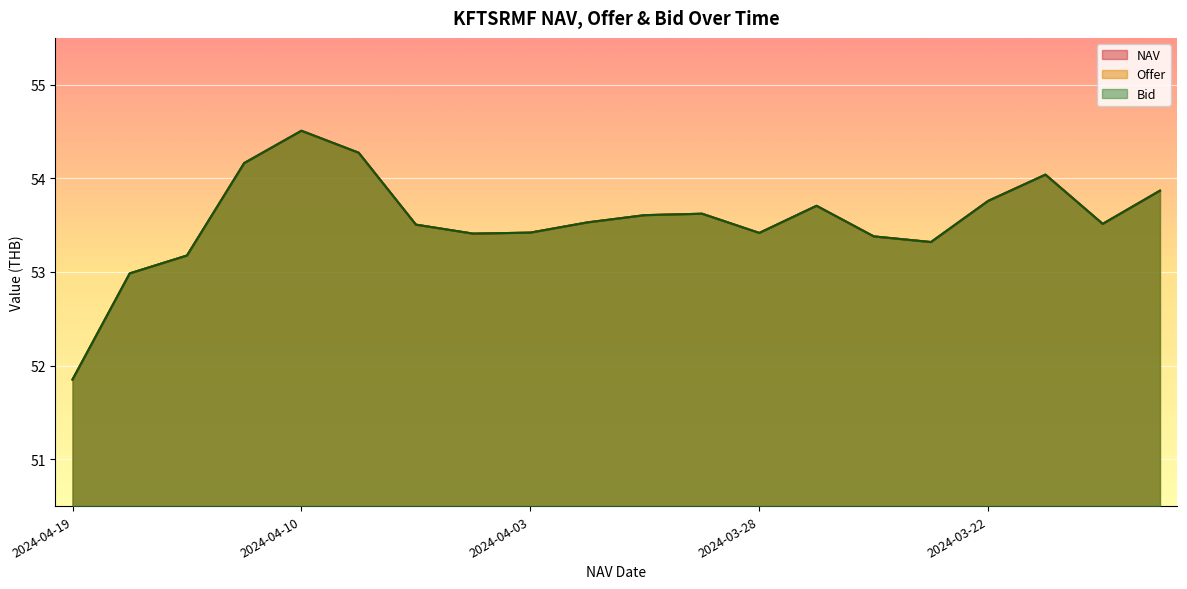

Where is the first local minimum for NAV?

2024-04-04